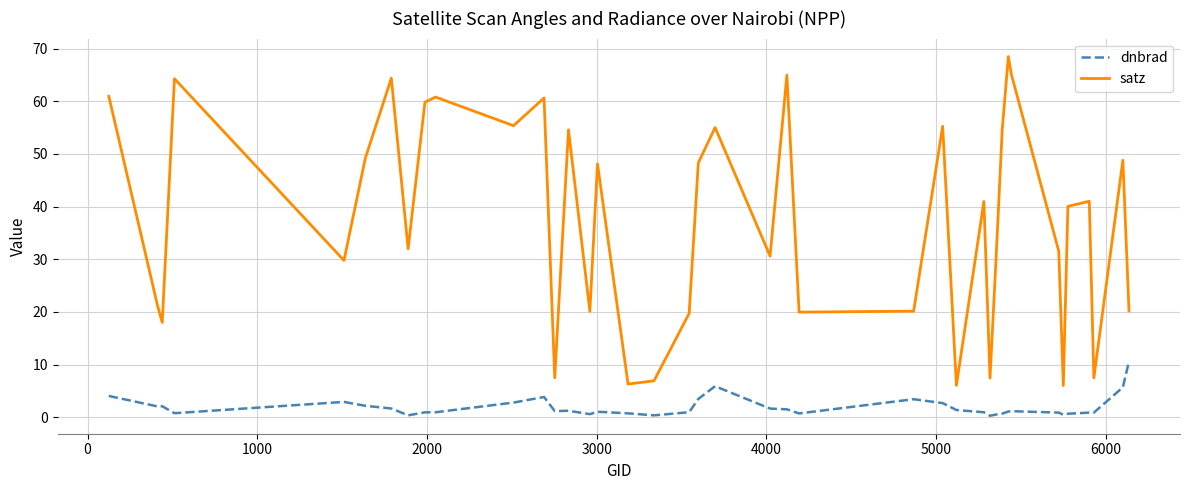

What is the greatest value displayed?

68.5